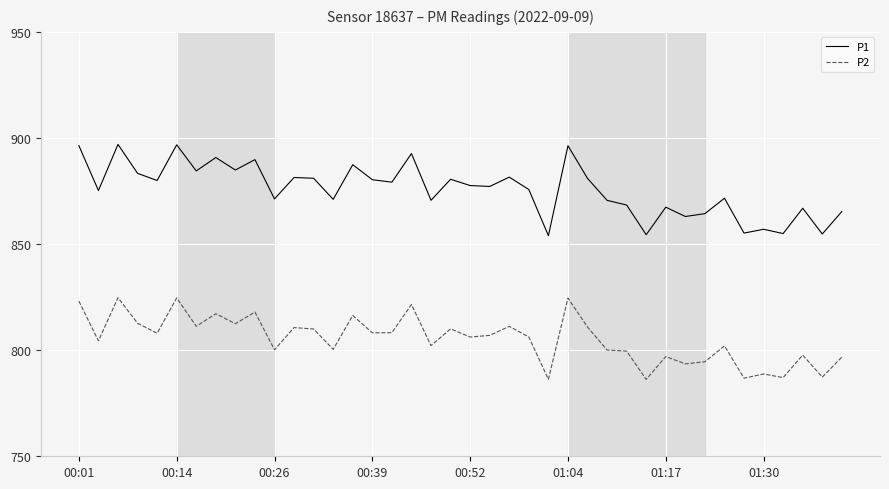

What are all the series names shown in the legend?

P1, P2